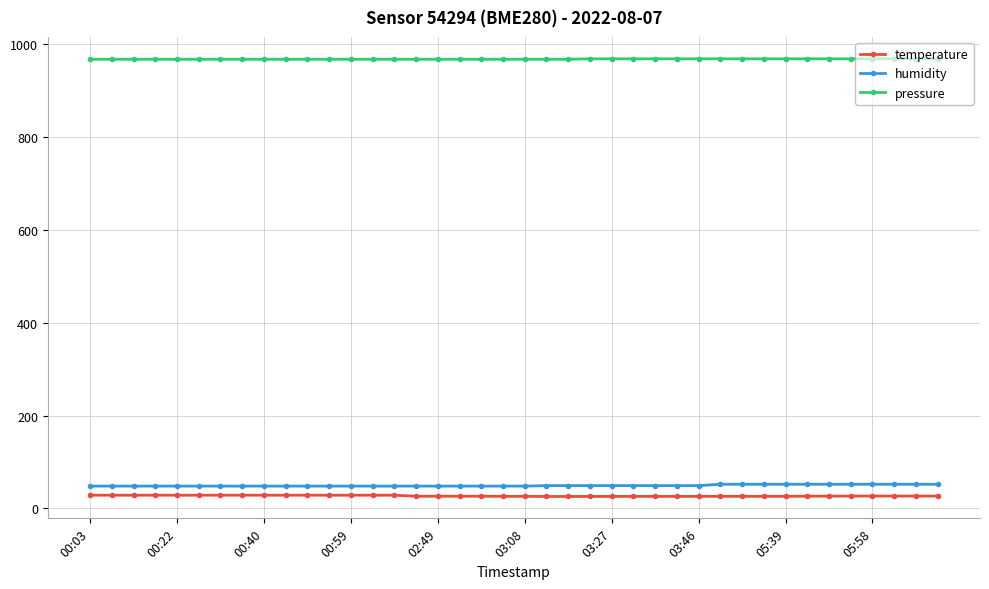

What is the maximum value shown in the chart?

968.0